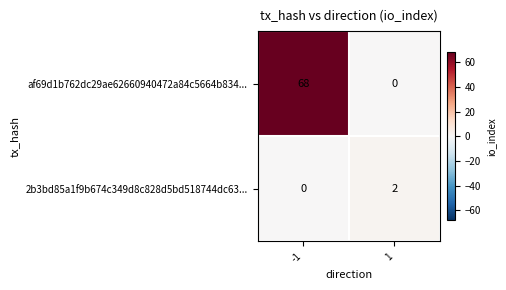

Which series has the largest total across all categories?

af69d1b762dc29ae62660940472a84c5664b834...